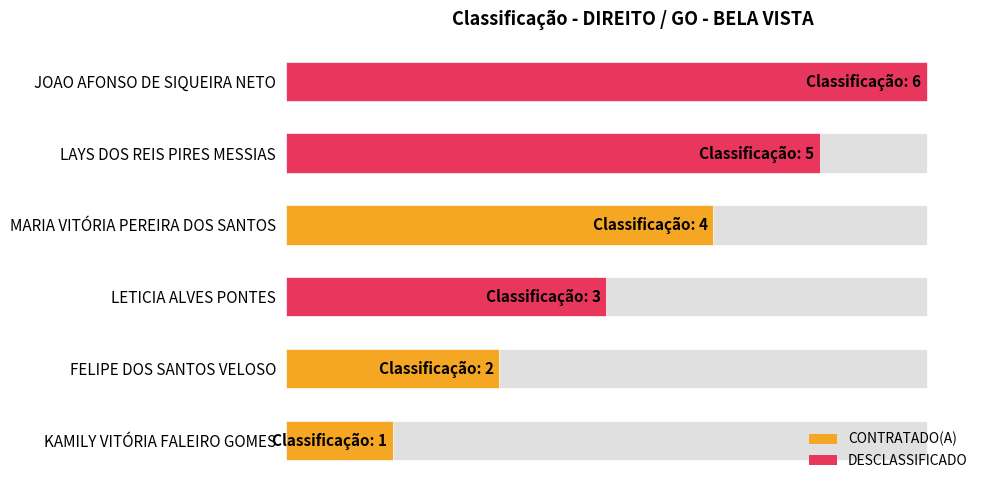

What is the smallest value displayed?

1